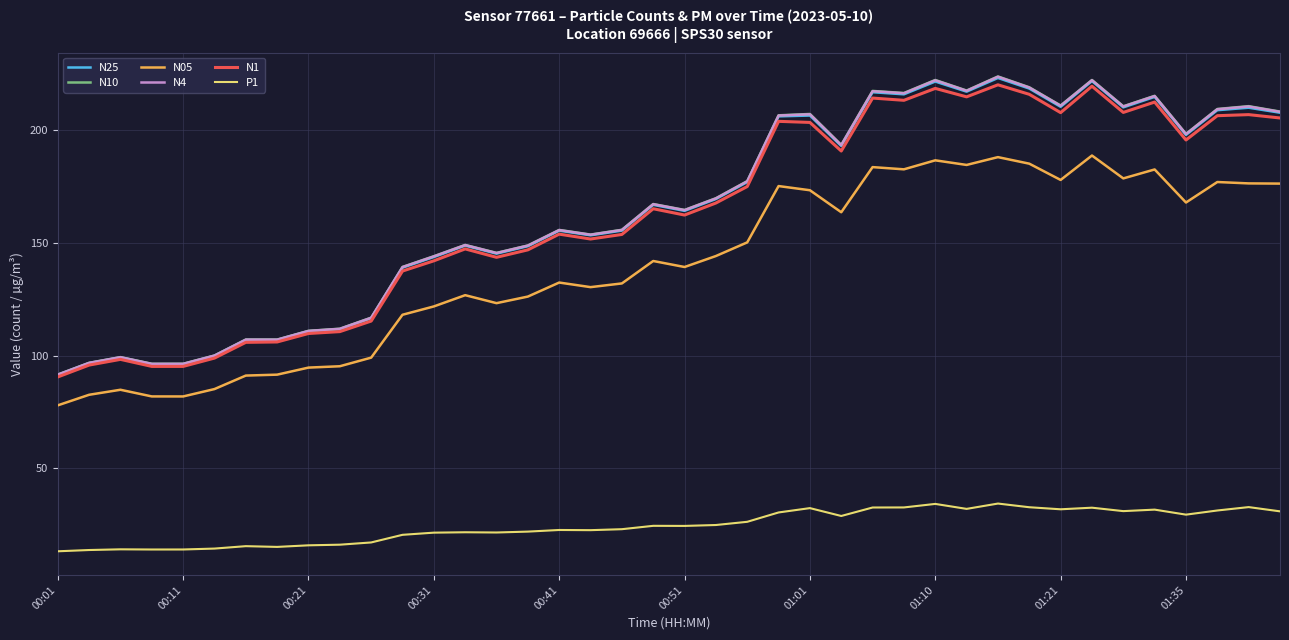

True or false: N4 has more than 2 points higher than both neighbors.

True